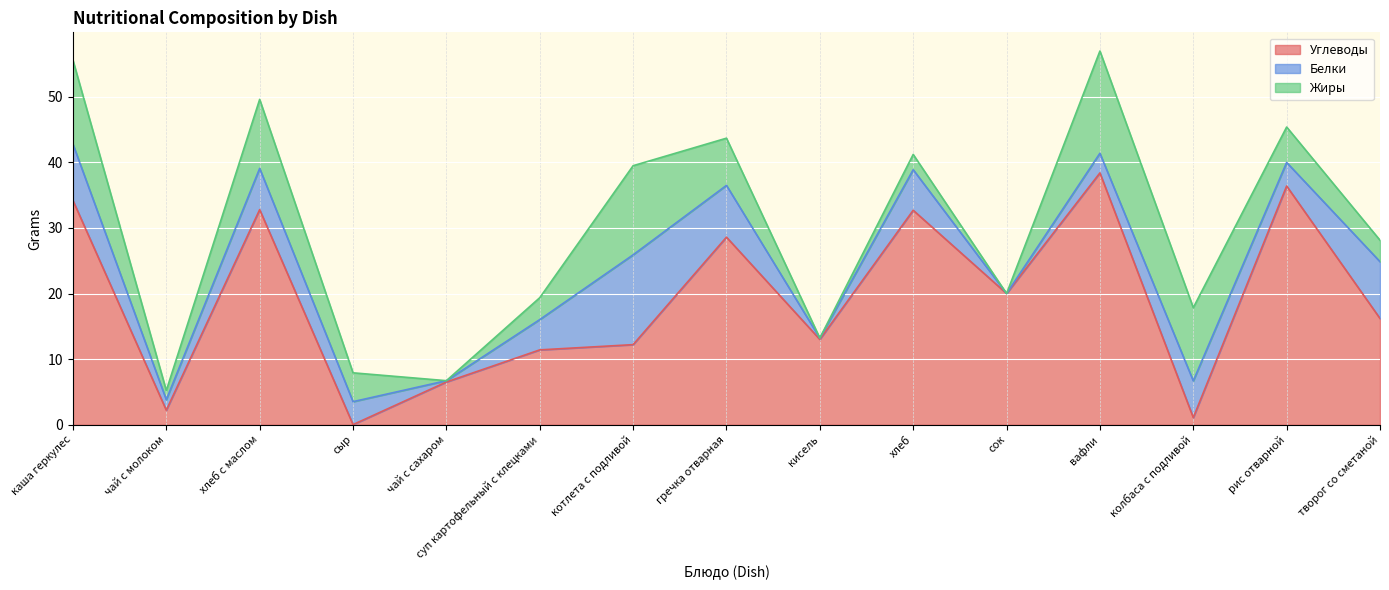

Which series changed the most between каша геркулес and вафли?

Белки